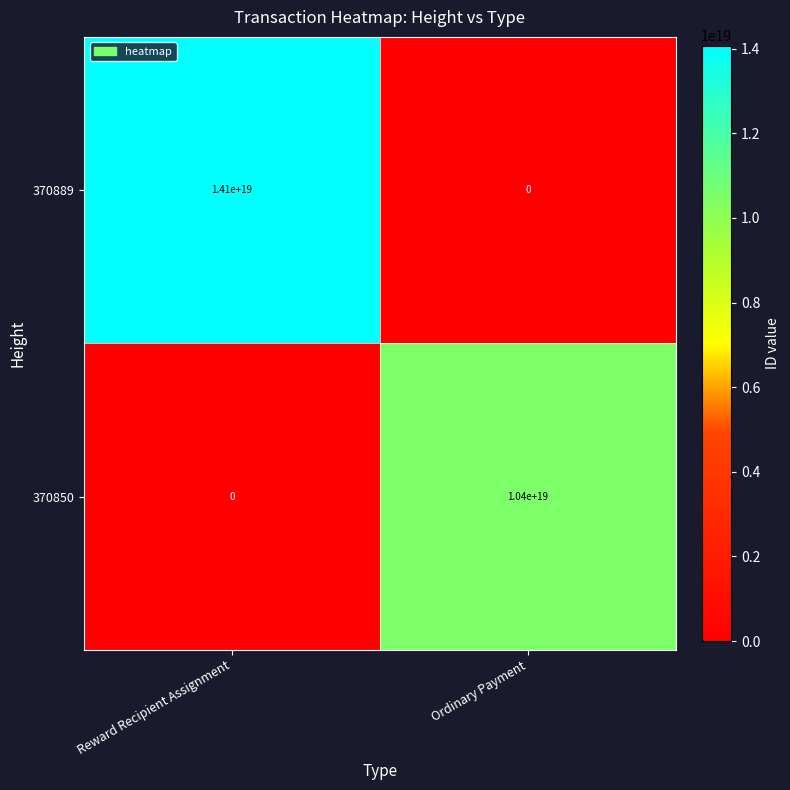

Which category has the lowest value in the 370889 series?

Ordinary Payment